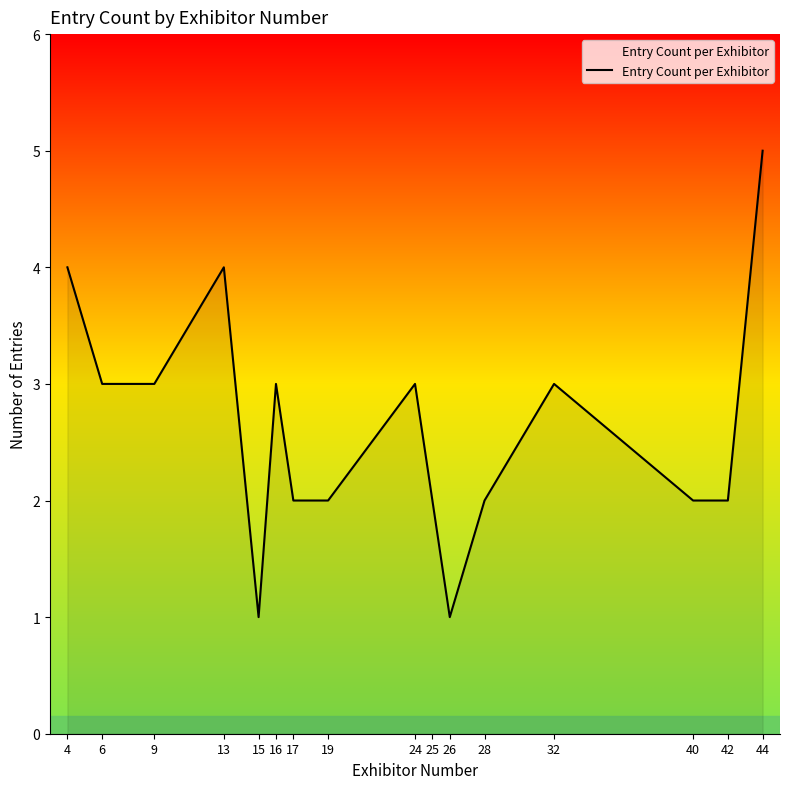

Read the value at 44.

5